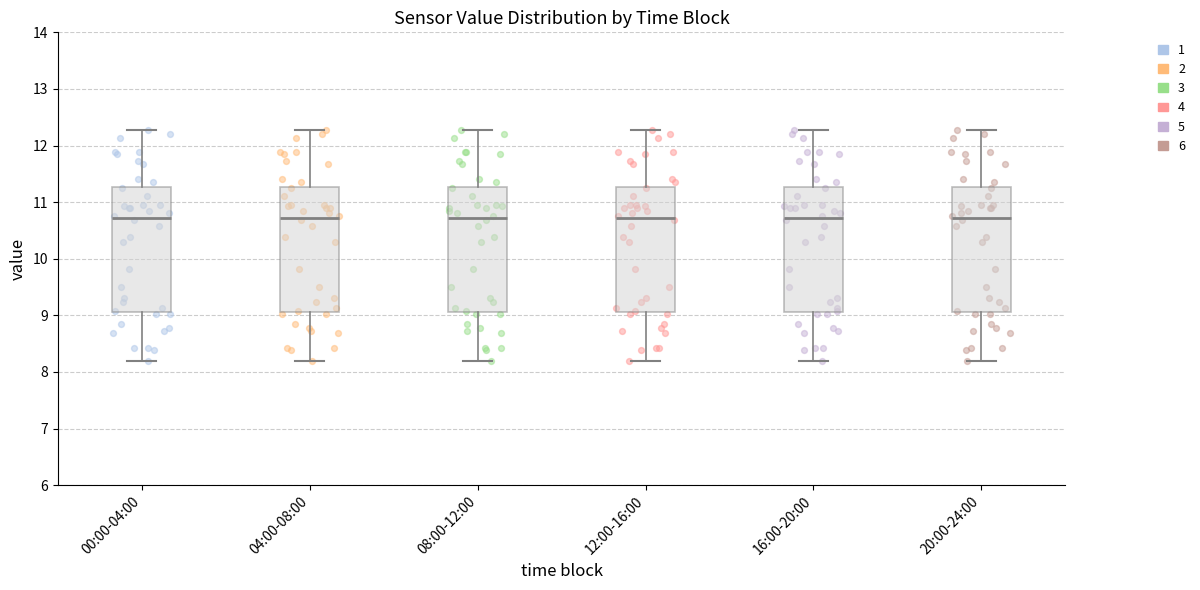

Reading left to right, read every box against the y-axis: the position of its median line, the range the box covers, and the ends of its whiskers. The values are not printed on the chart, so give them approximately, as read against the axis.

00:00-04:00: median 10.7, box 9.1 to 11.3, whiskers 8.2 to 12.3
04:00-08:00: median 10.7, box 9.1 to 11.3, whiskers 8.2 to 12.3
08:00-12:00: median 10.7, box 9.1 to 11.3, whiskers 8.2 to 12.3
12:00-16:00: median 10.7, box 9.1 to 11.3, whiskers 8.2 to 12.3
16:00-20:00: median 10.7, box 9.1 to 11.3, whiskers 8.2 to 12.3
20:00-24:00: median 10.7, box 9.1 to 11.3, whiskers 8.2 to 12.3